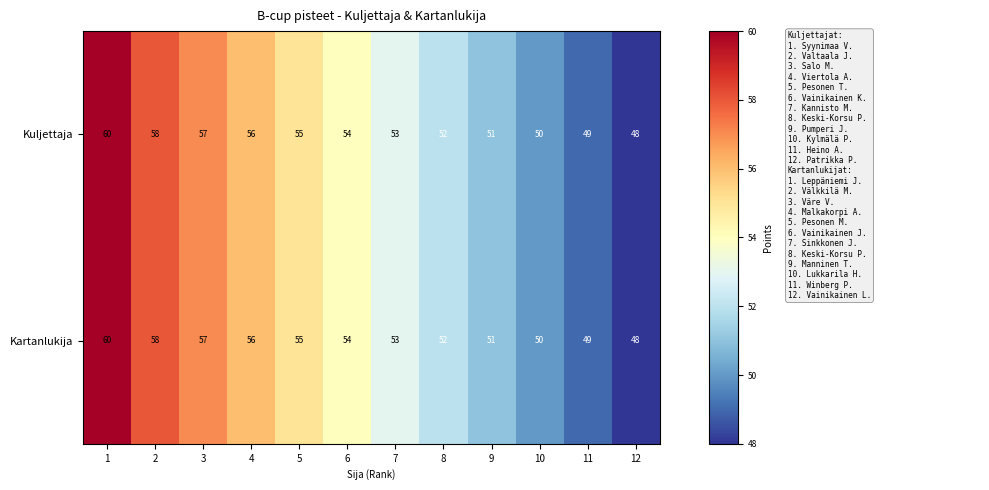

How many data points does each series have?

12